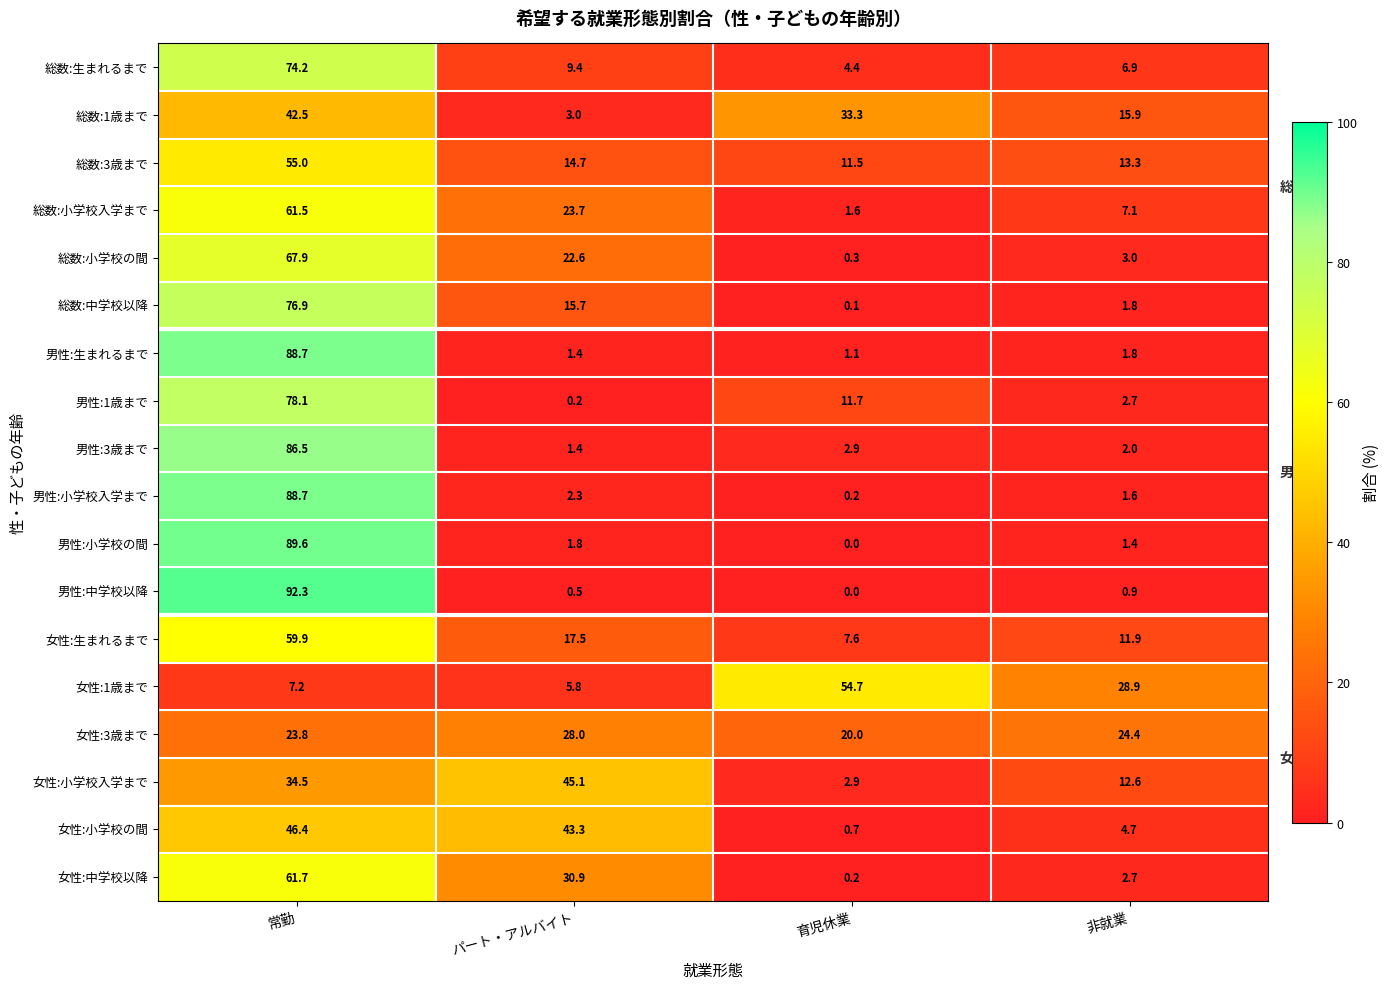

Is it true that 総数:生まれるまで equals 2.8 at パート・アルバイト?

False